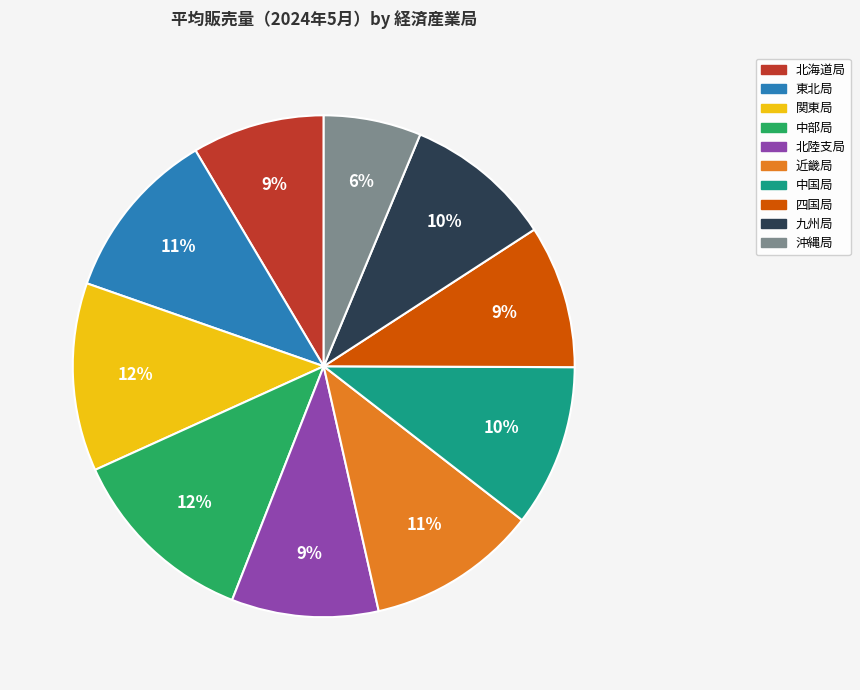

Which slice is the smallest?

沖縄局